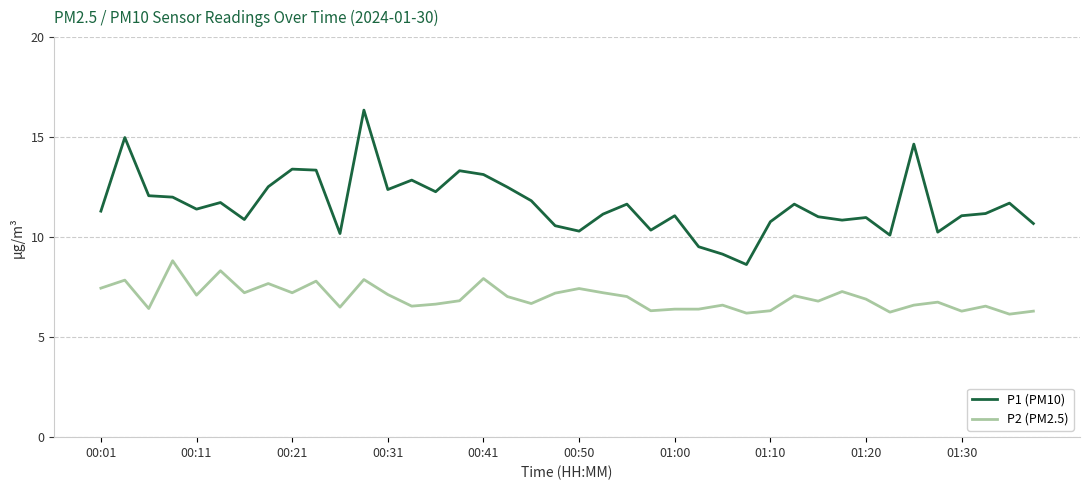

What is the smallest value displayed?

6.2